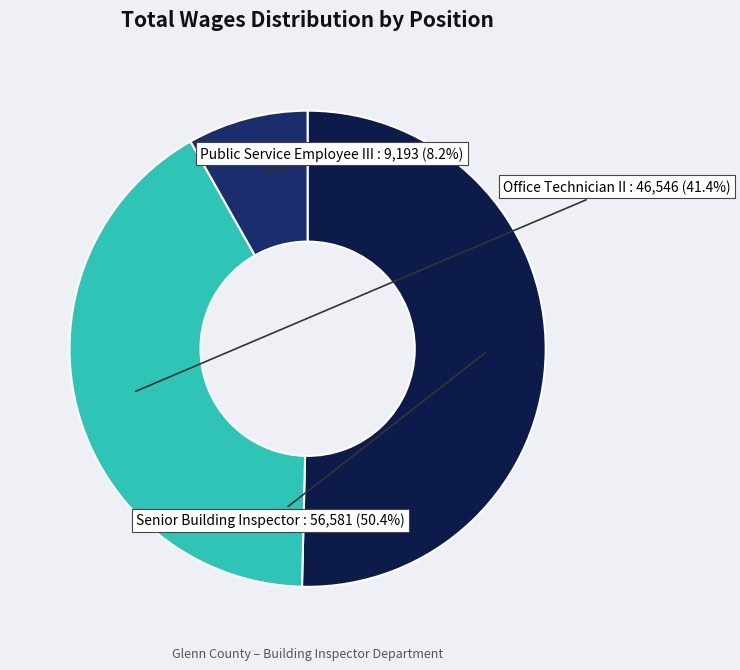

To the nearest percent, what is the difference between the largest and smallest slice percentages?

42%